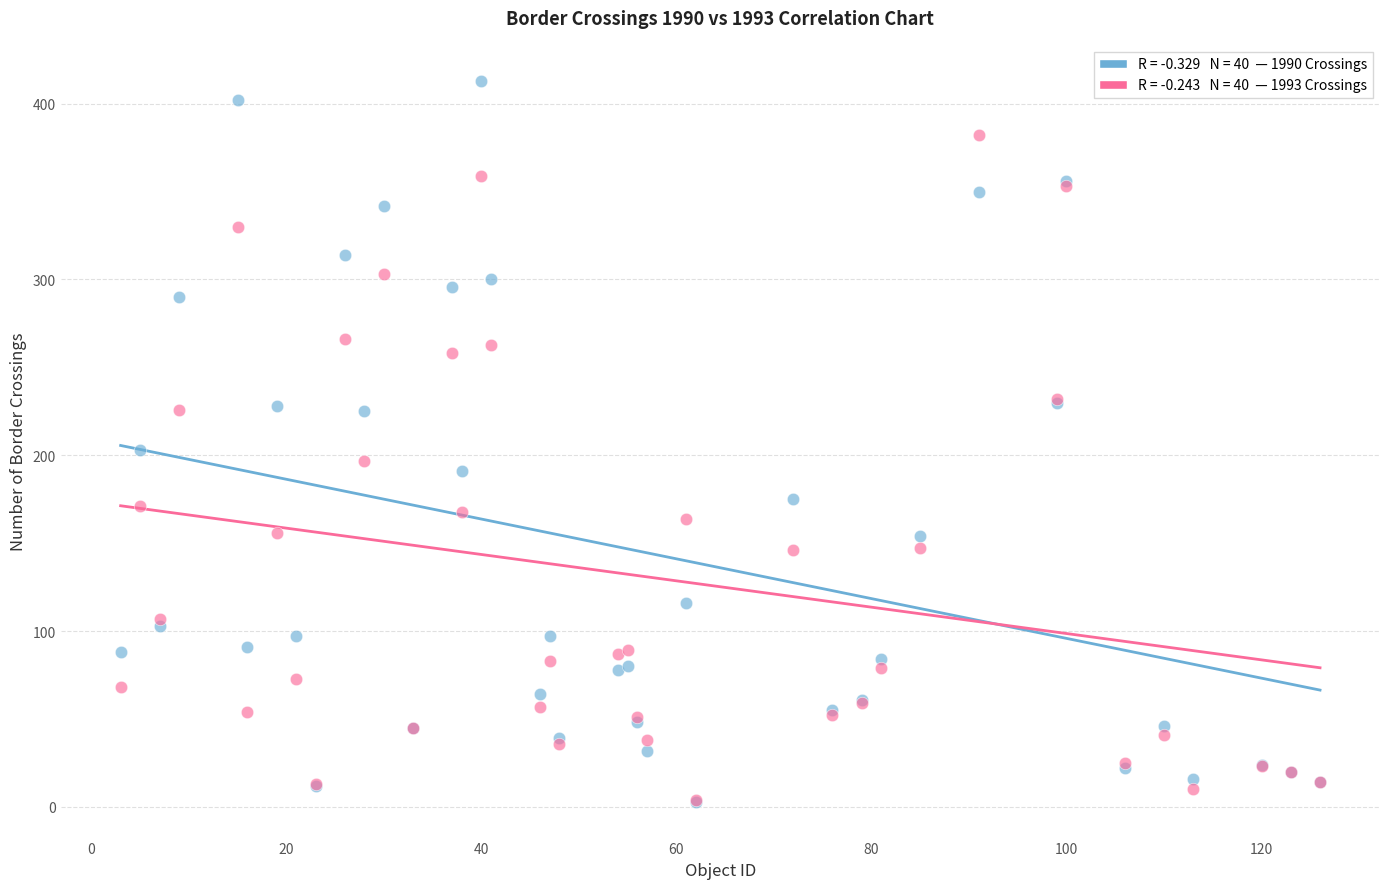

Across all series, what Y value is closest to 208?

203